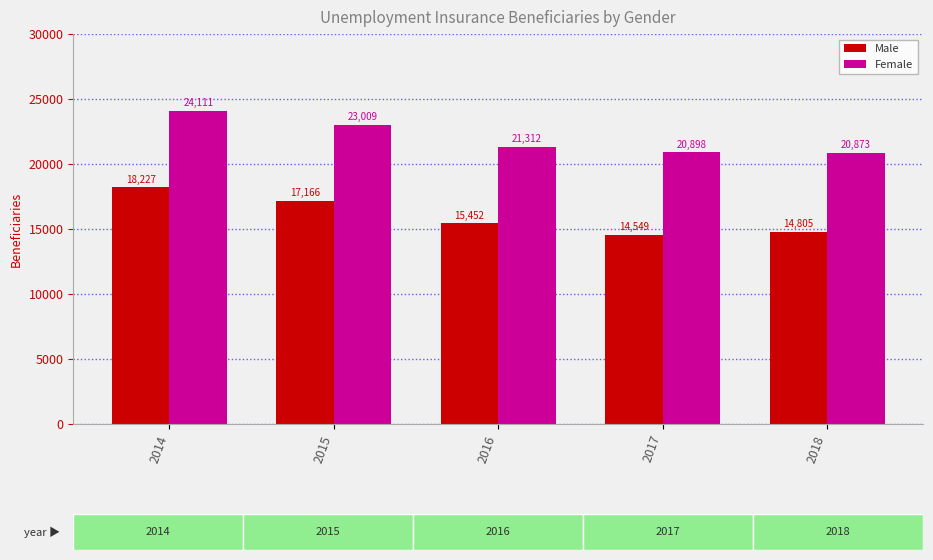

At which category does the chart reach its minimum across all series?

2017